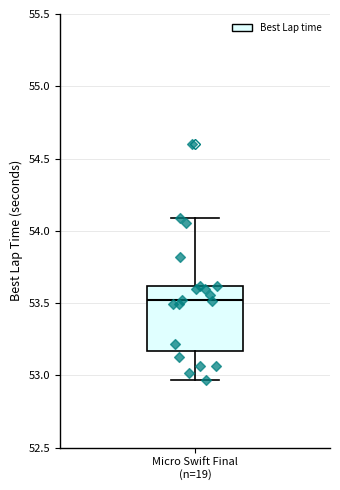

Read this box plot against the y-axis: the position of the median line, the range covered by the box, and the ends of both whiskers. The values are not printed on the chart, so give them approximately, as read against the axis.

median 53.50, box 53.15 to 53.60, whiskers 52.95 to 54.10